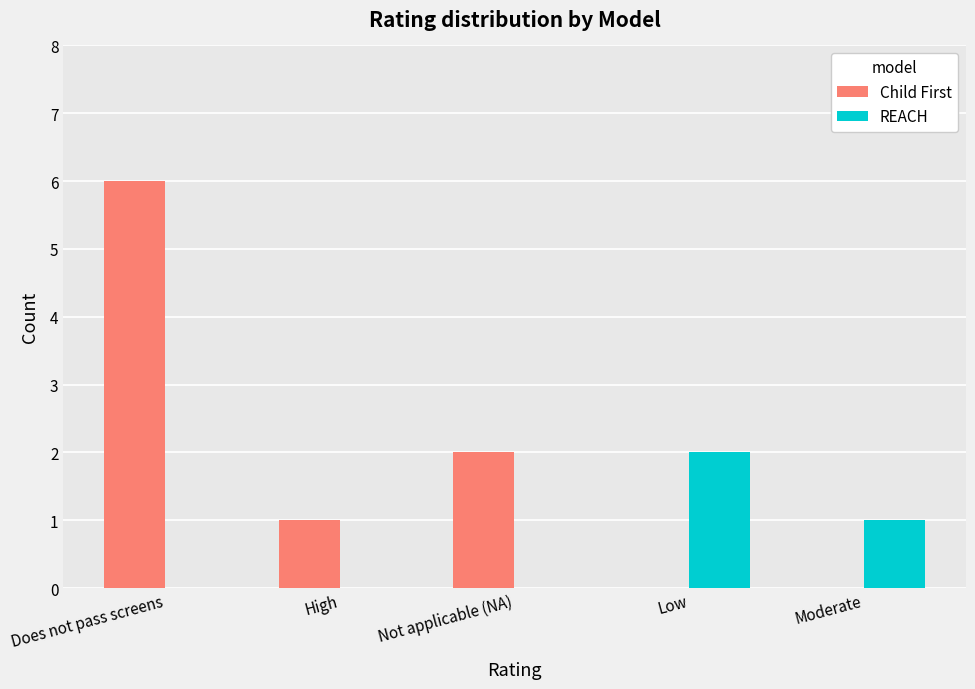

What are all the series names shown in the legend?

Child First, REACH